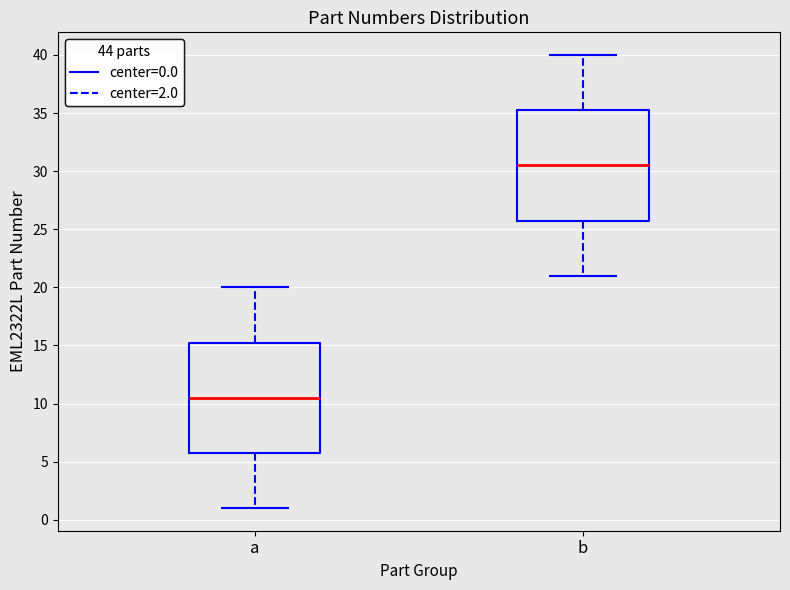

Which box's median line is the lowest?

a